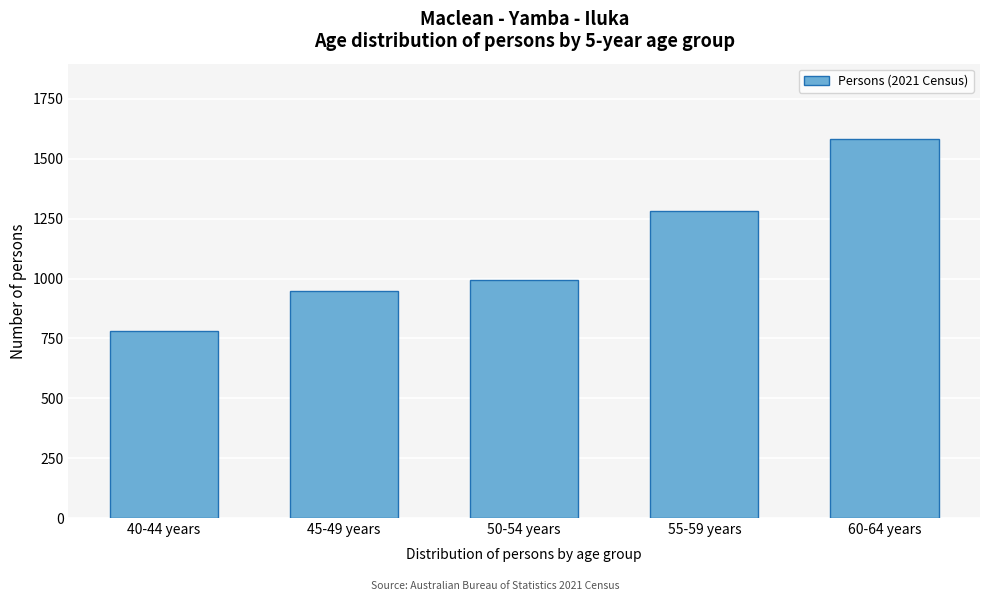

Reading left to right, list all the values displayed in this chart.

781	948	992	1281	1581